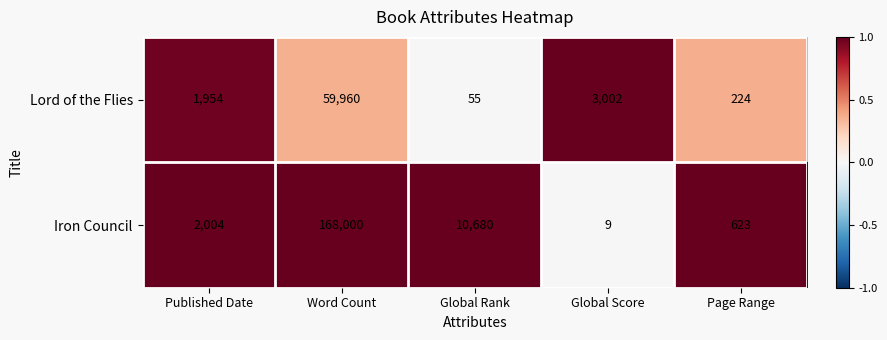

What is the difference between the second highest and second lowest values in the Lord of the Flies series?

2778